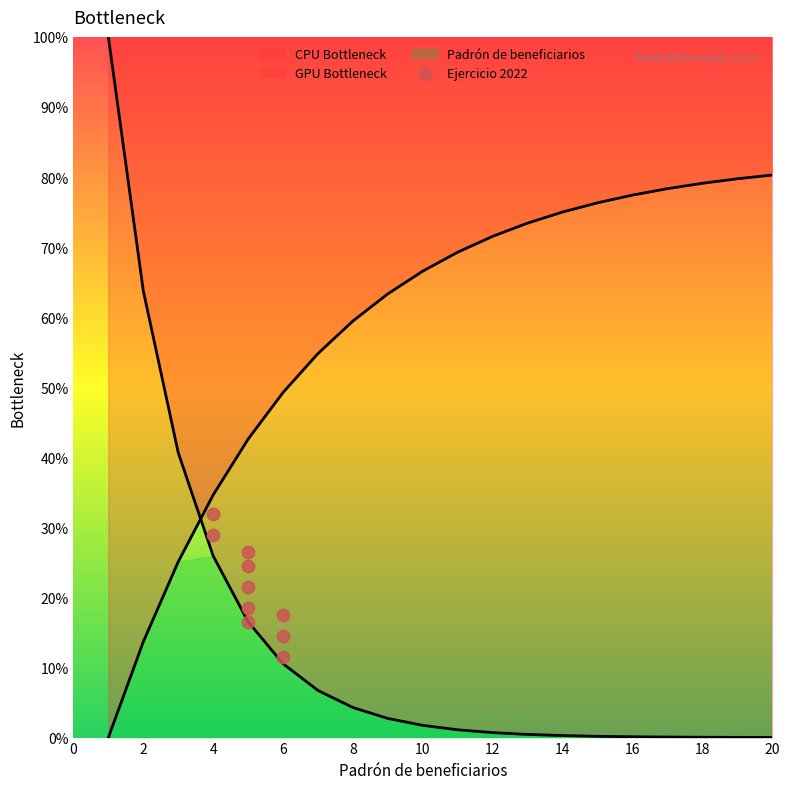

Between 16 and 10, which is larger?

10